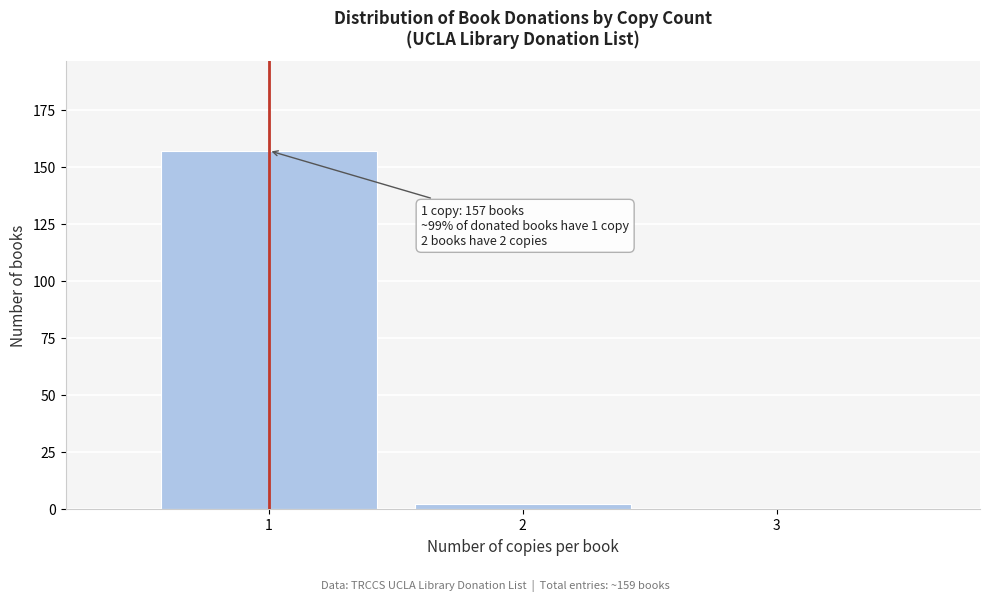

Reading left to right, transcribe all the data shown in this chart.

1=157	2=2	3=0